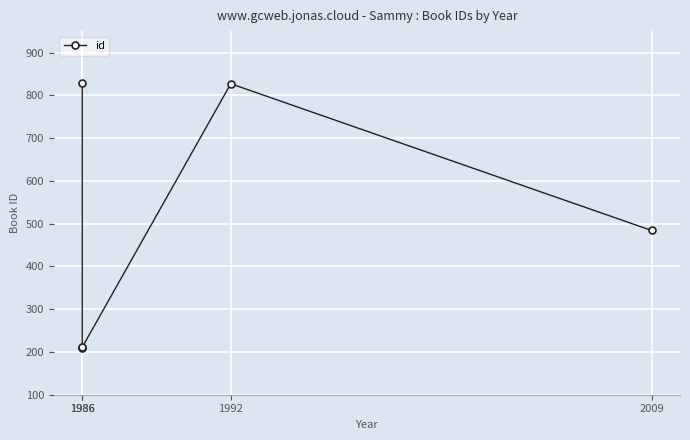

The value at 1986 is 328. True or false?

False